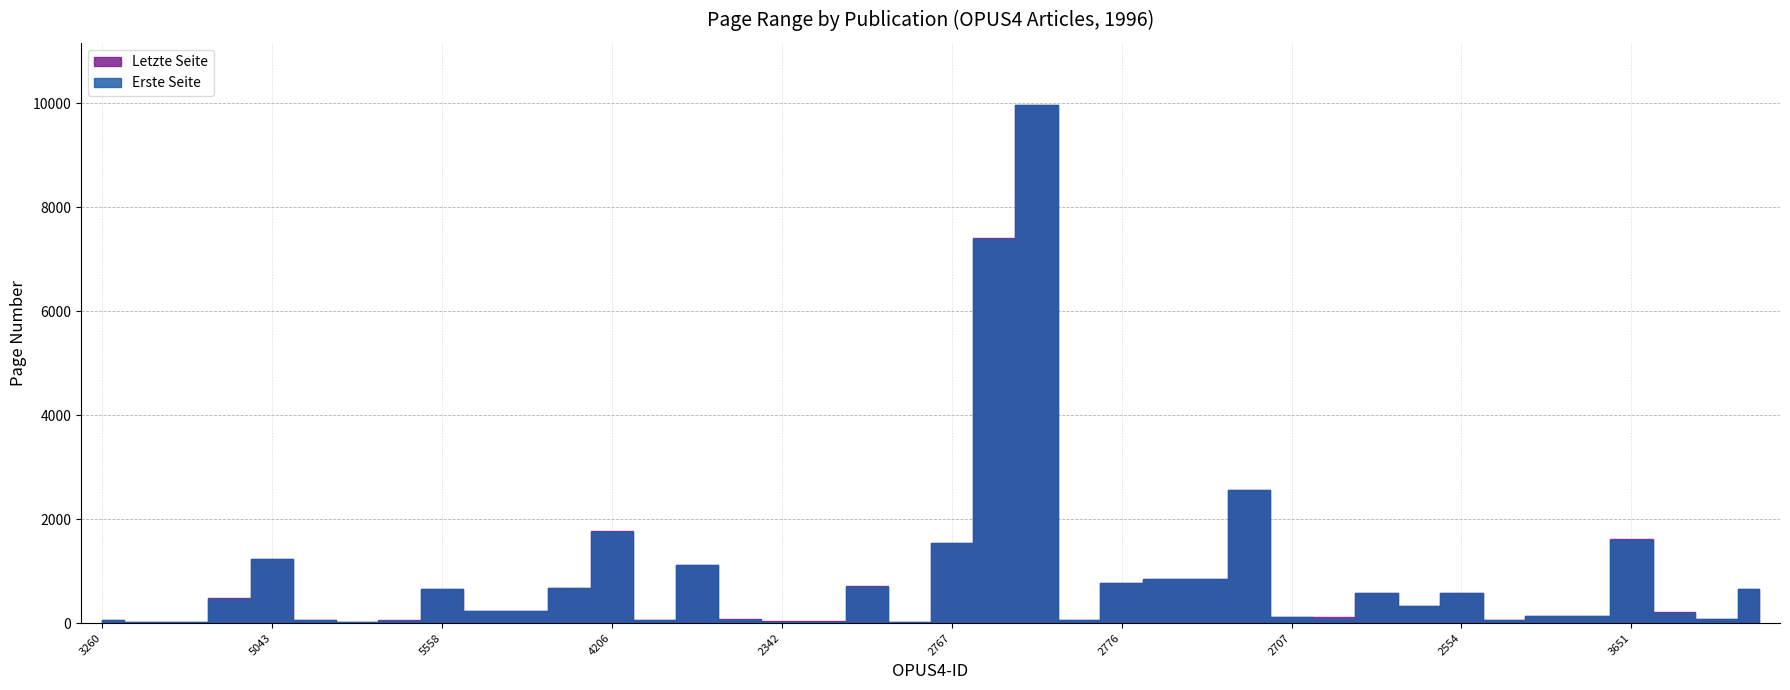

How many data points in Erste Seite are less than 235?

20